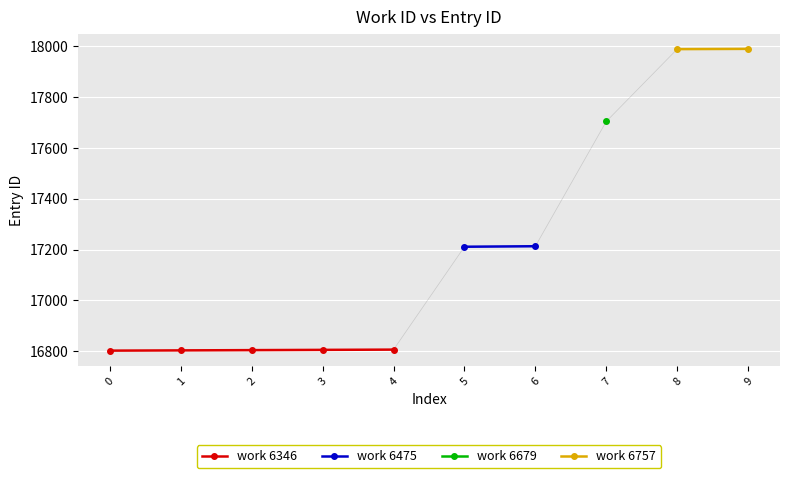

What is the greatest value displayed?

17988